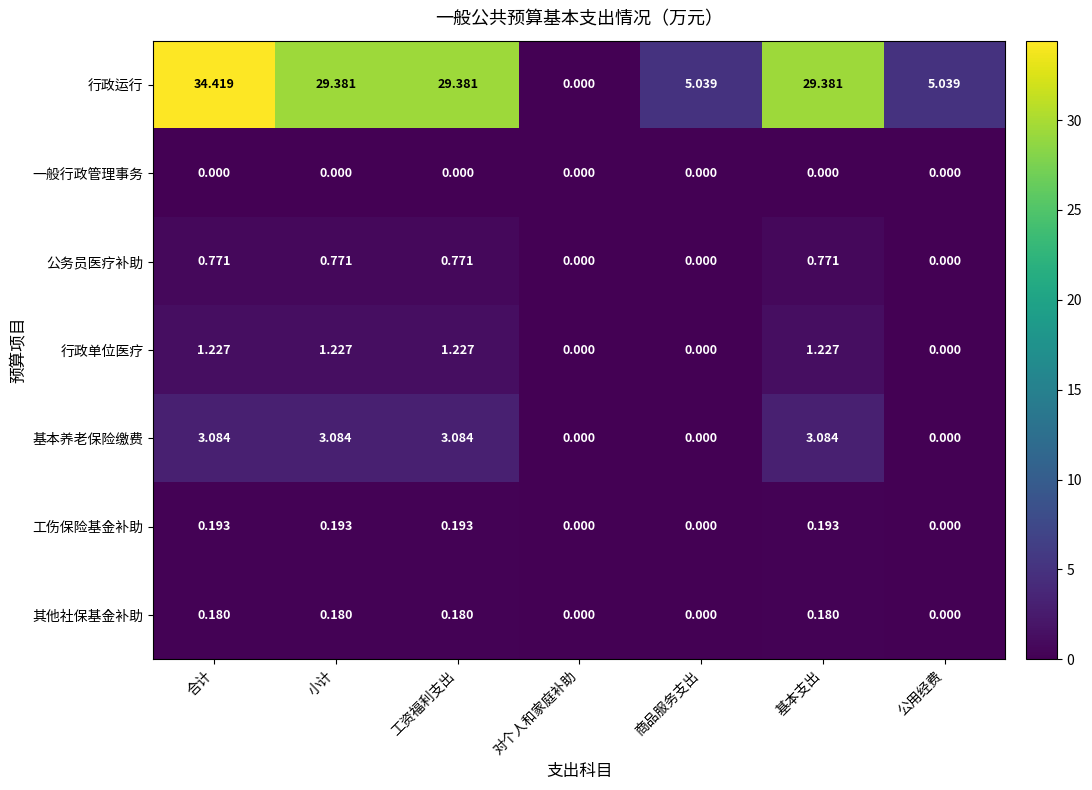

What is the total value across all series at 合计?

39.9